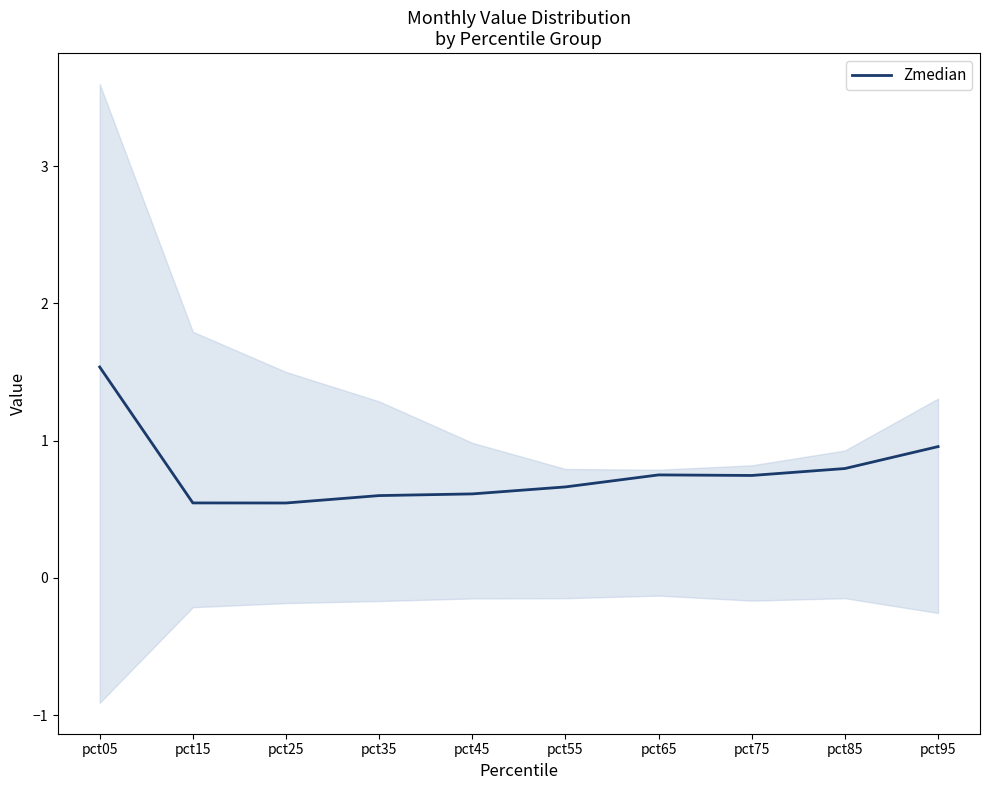

The value at pct35 is 0.2. True or false?

False